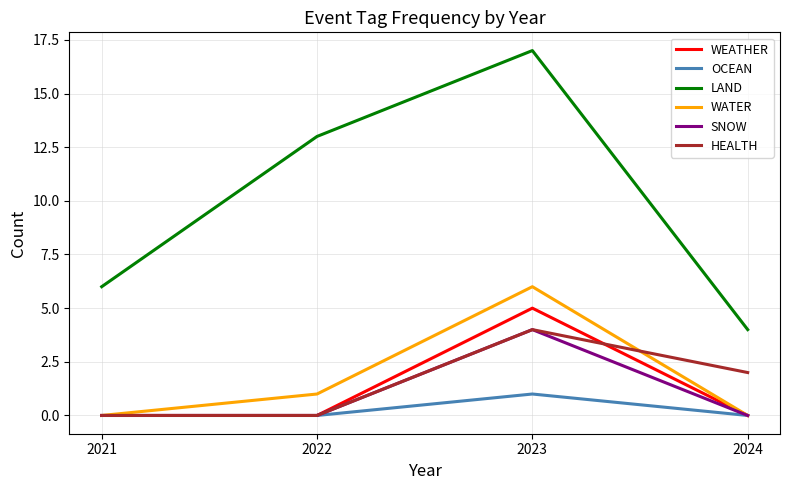

How many interior local peaks does the SNOW series have?

1